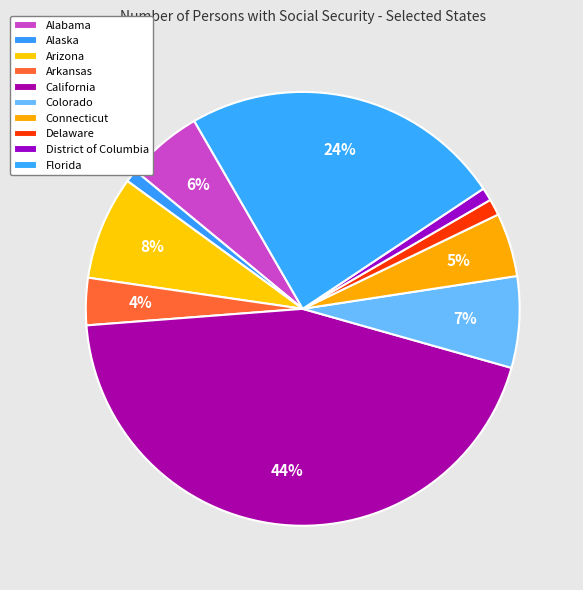

To the nearest percent, what is the average slice percentage?

10%